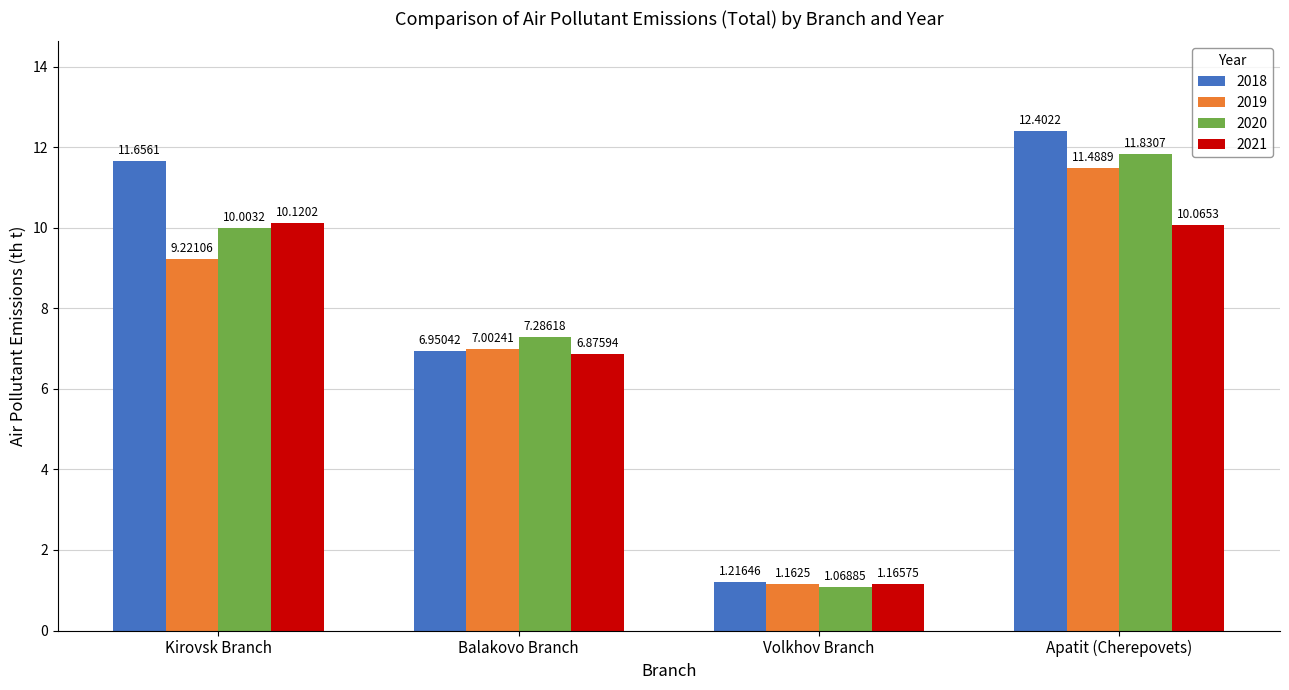

Between Kirovsk Branch and Balakovo Branch, which series saw the biggest shift?

2018